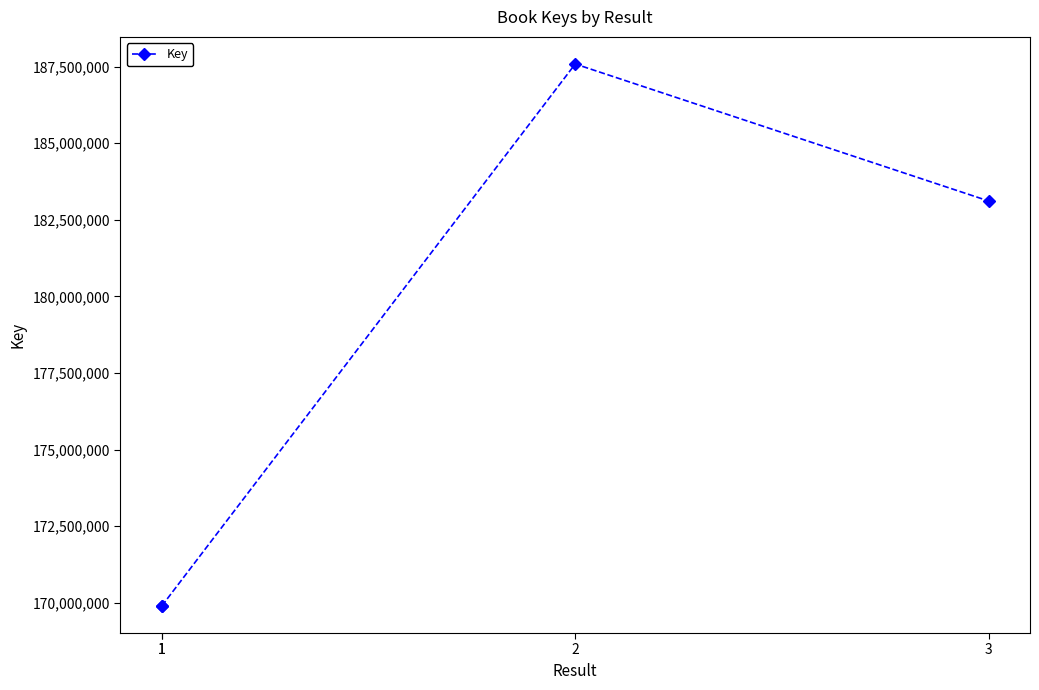

What is the difference between the second highest and second lowest values?

13213312